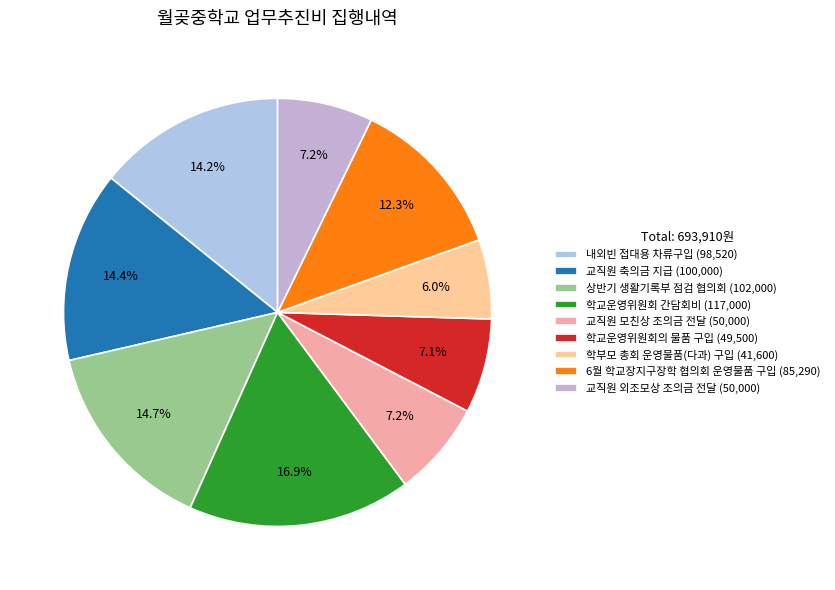

To the nearest percent, what portion does 학교운영위원회의 물품 구입 represent?

7%